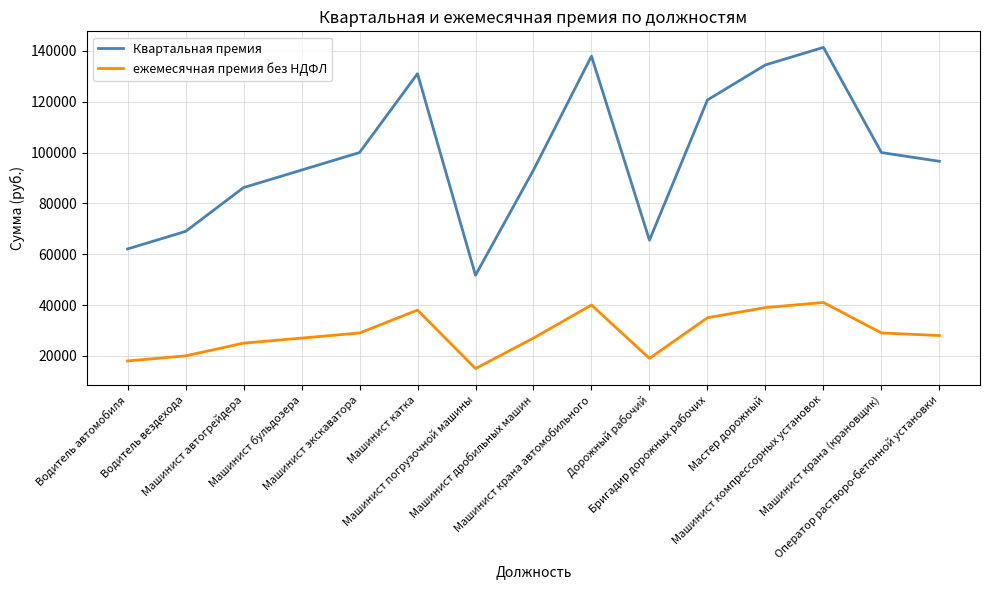

Which series has the largest total across all categories?

Квартальная премия